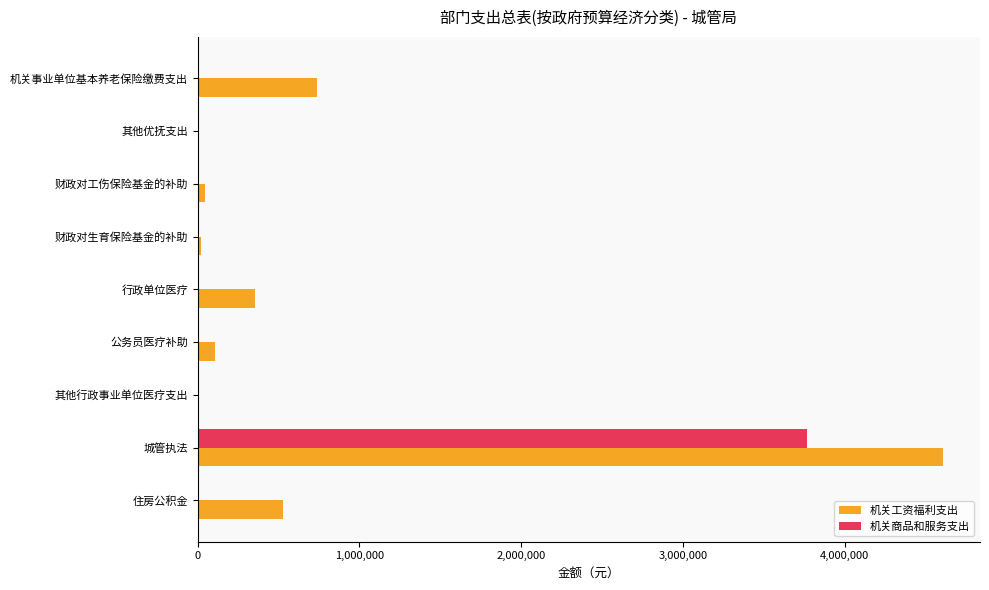

At which category is the sum across all series the highest?

城管执法